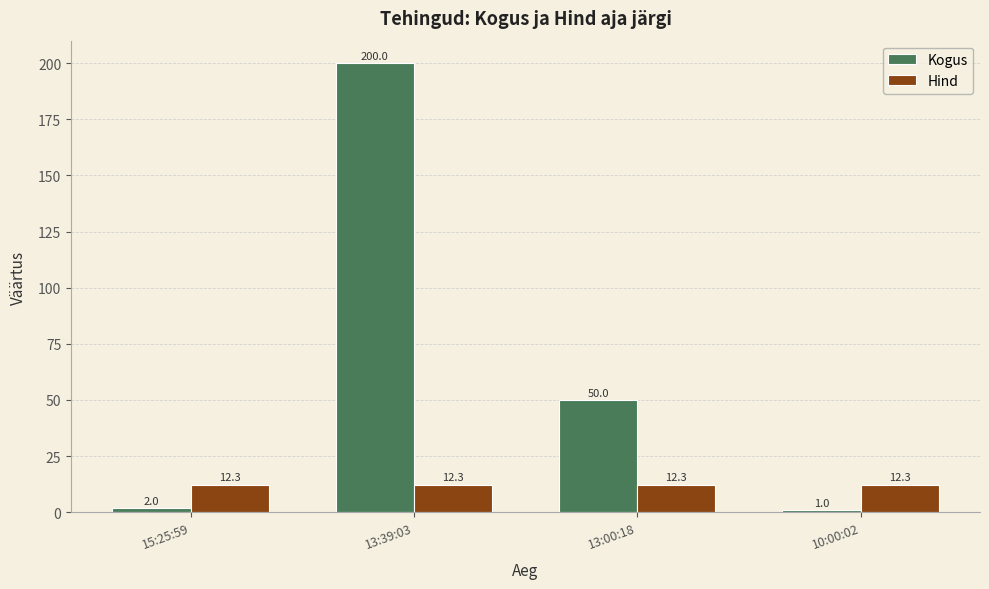

What are all the series names shown in the legend?

Kogus, Hind